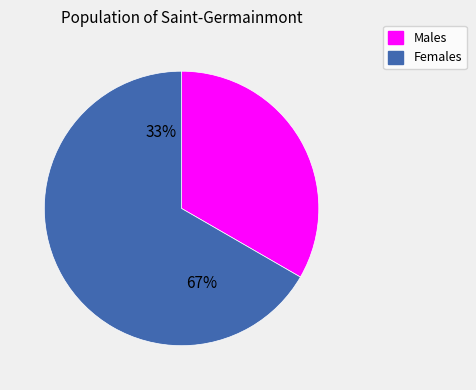

Which category accounts for the majority?

Жіноча